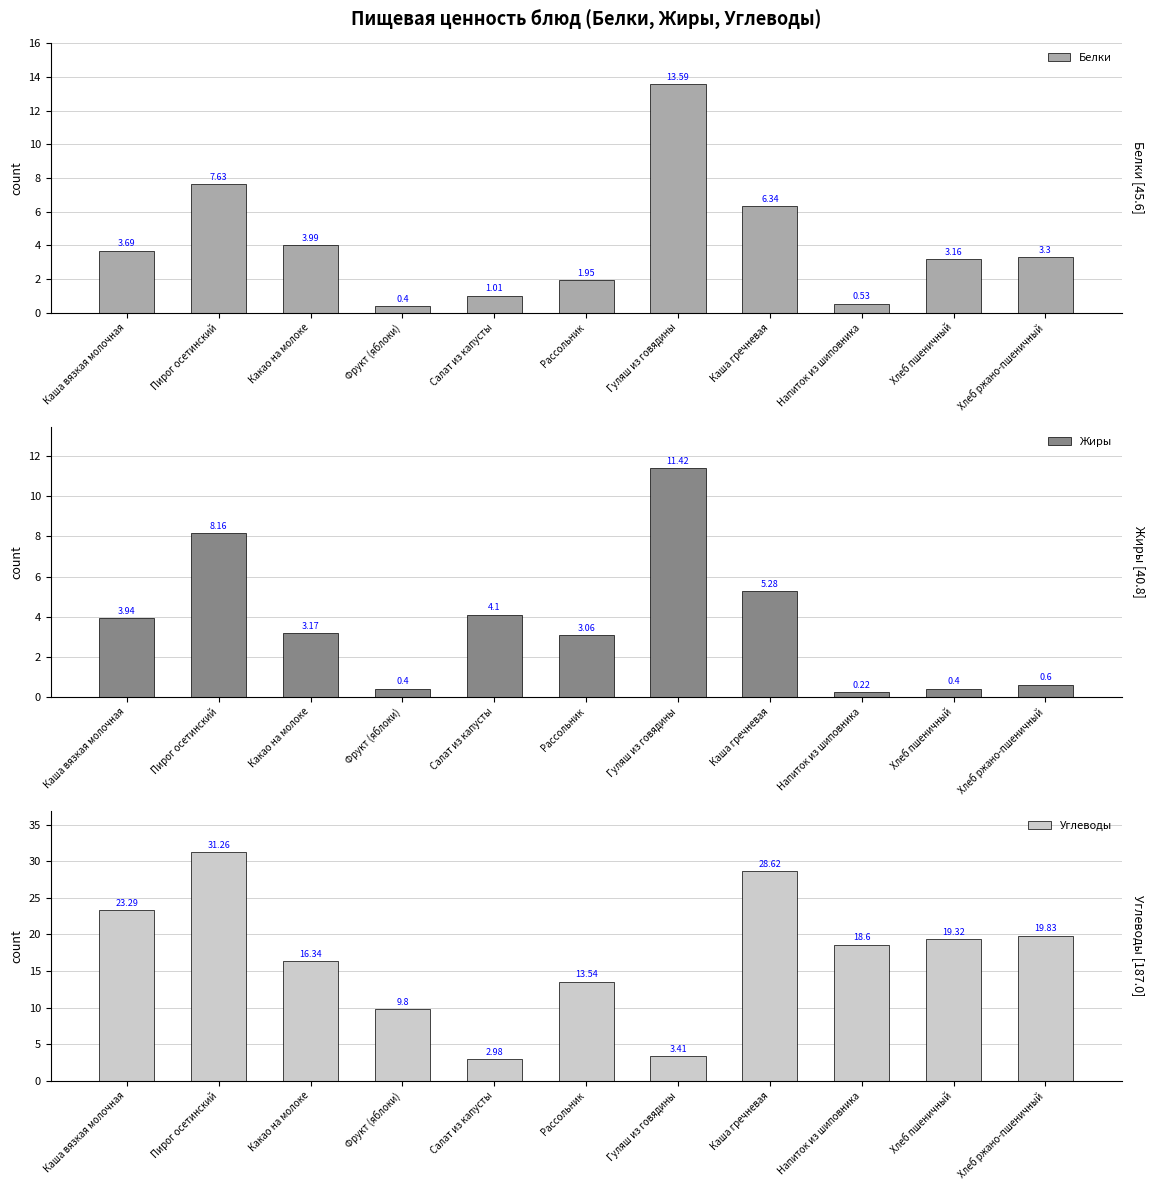

Which series has the widest spread of values?

Углеводы